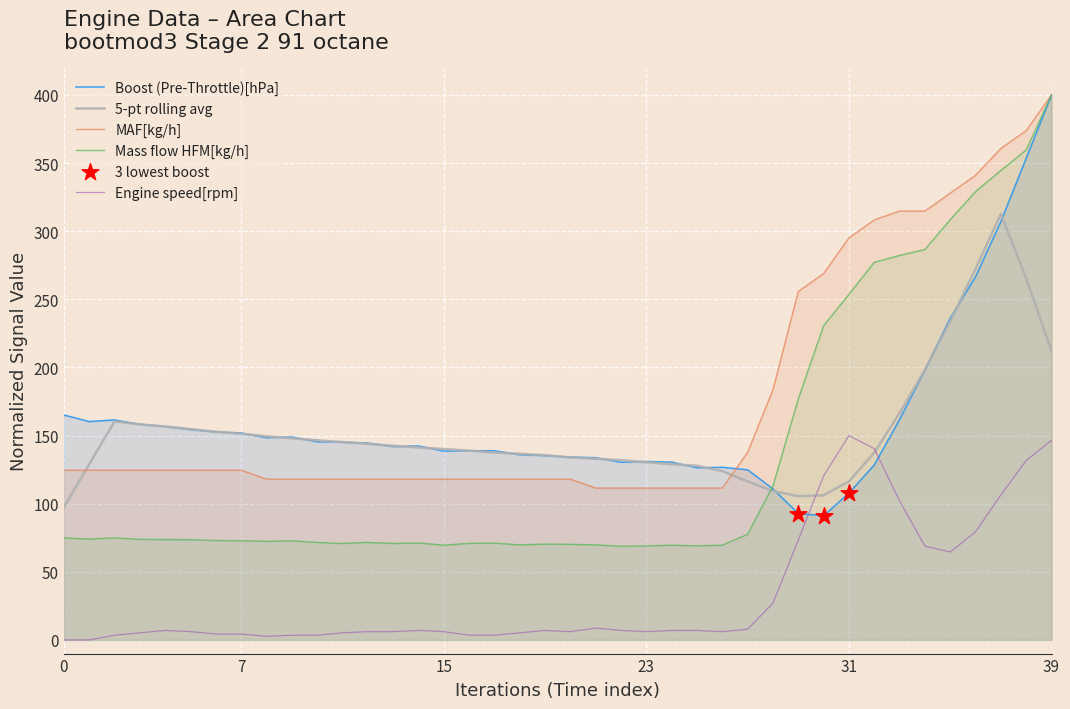

Is the value of maf at 31 greater than the value of boost at 31?

Yes